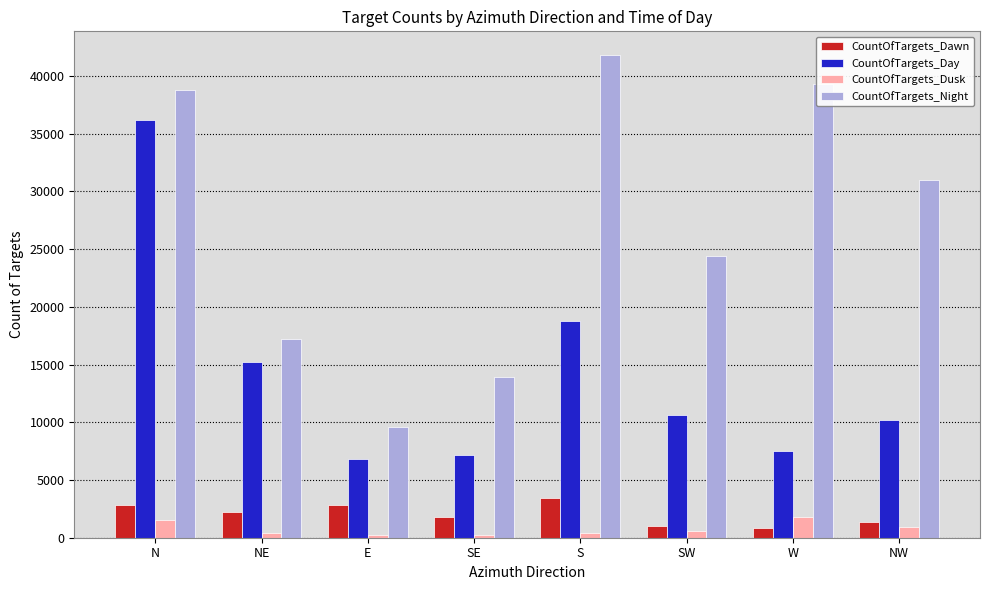

Rank the series at E from lowest to highest value.

CountOfTargets_Dusk, CountOfTargets_Dawn, CountOfTargets_Day, CountOfTargets_Night